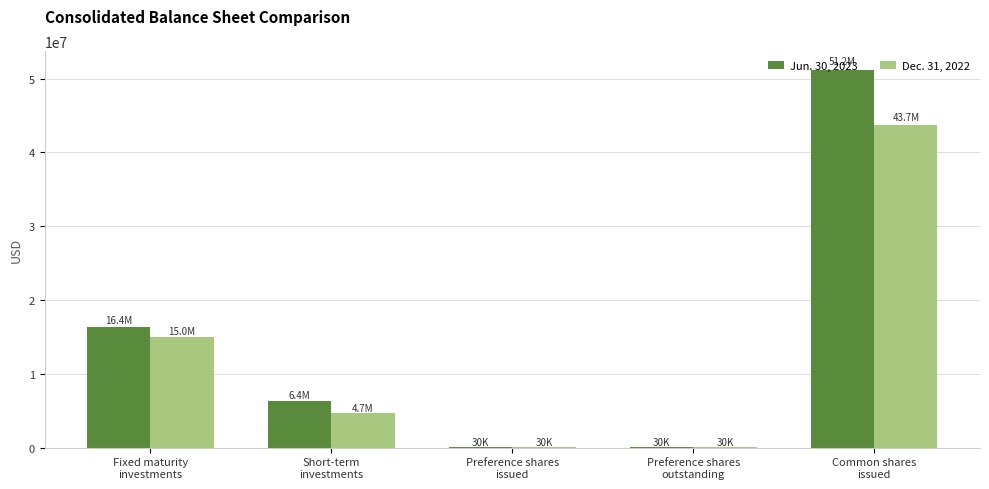

Reading right to left, what are all the values shown in this chart?

Jun. 30, 2023: 51182221	30000	30000	6374957	16398682
Dec. 31, 2022: 43717836	30000	30000	4671581	15038551